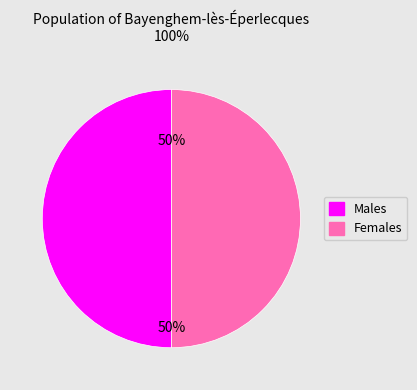

To the nearest percent, what is the average slice percentage?

50%